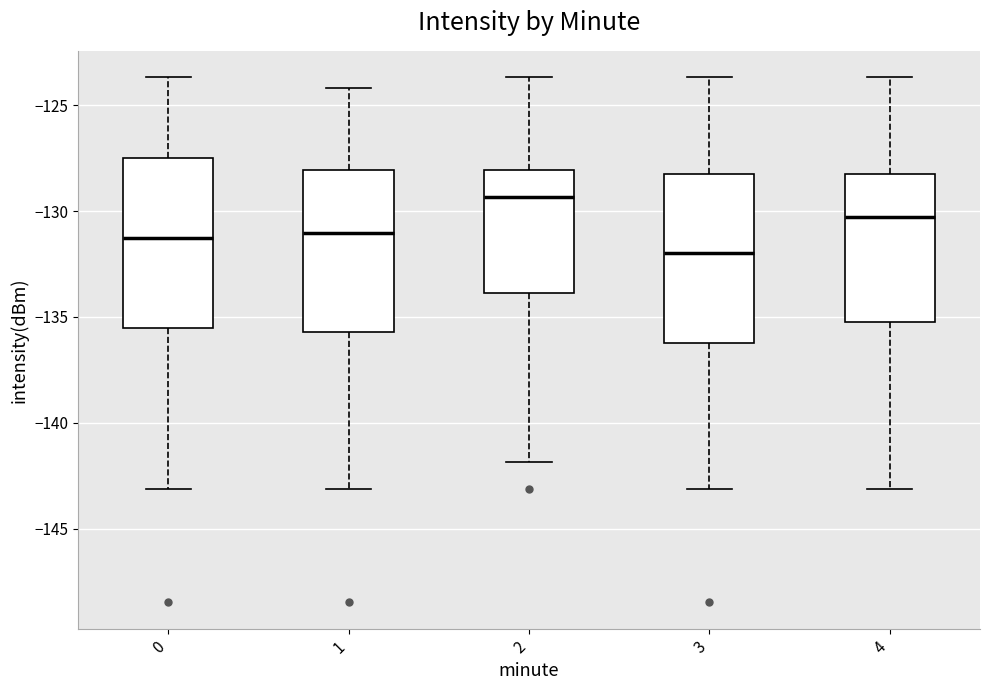

Reading left to right, transcribe this box plot: for each box, give where its median line is, the range the box spans, and where its two whiskers end, as read against the y-axis. The values are not printed on the chart, so give them approximately, as read against the axis.

0: median -131.5, box -135.5 to -127.5, whiskers -143.0 to -123.5
1: median -131.0, box -135.5 to -128.0, whiskers -143.0 to -124.0
2: median -129.5, box -134.0 to -128.0, whiskers -142.0 to -123.5
3: median -132.0, box -136.0 to -128.5, whiskers -143.0 to -123.5
4: median -130.5, box -135.0 to -128.5, whiskers -143.0 to -123.5